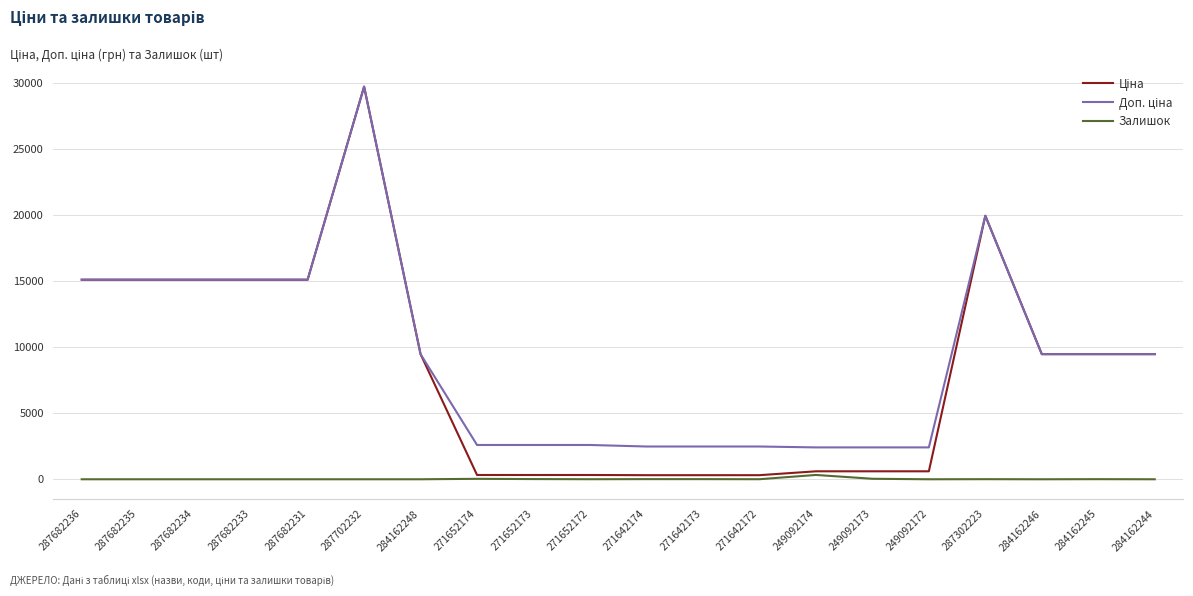

What is the difference between the maximum and minimum values in the Залишок series?

328.0